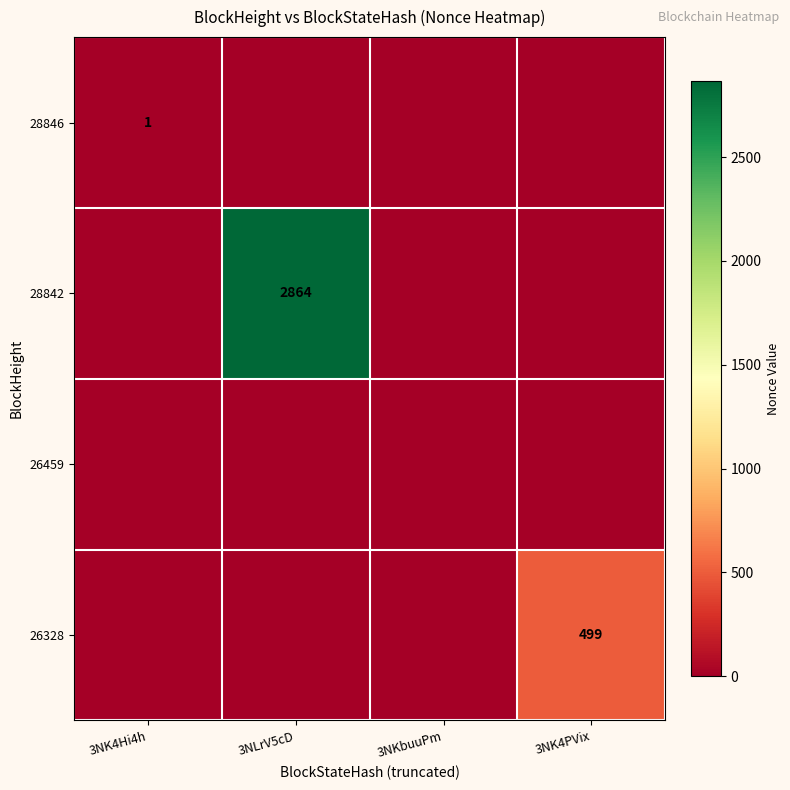

Is it true that 26328 equals 499 at 3NK4PVix?

True